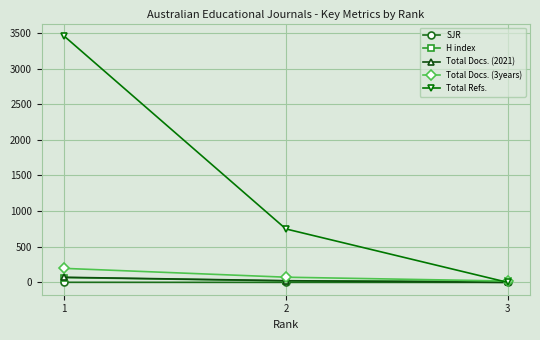

The Total Docs. (2021) series shows 0.0 at 3. True or false?

True